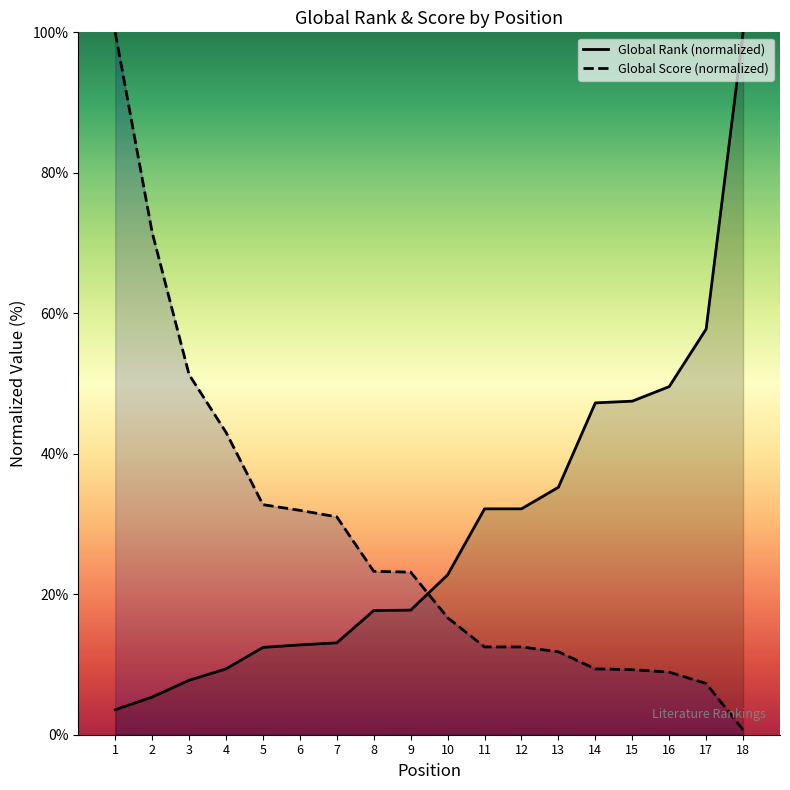

What is the greatest value displayed?

100.0